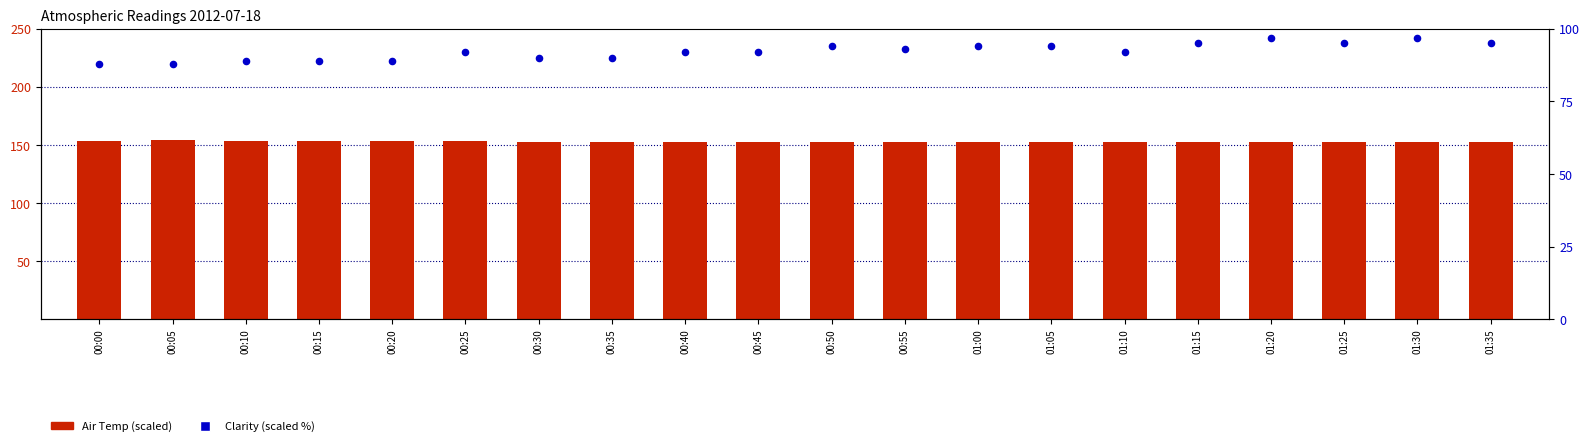

At how many categories does at least one series exceed 106?

20